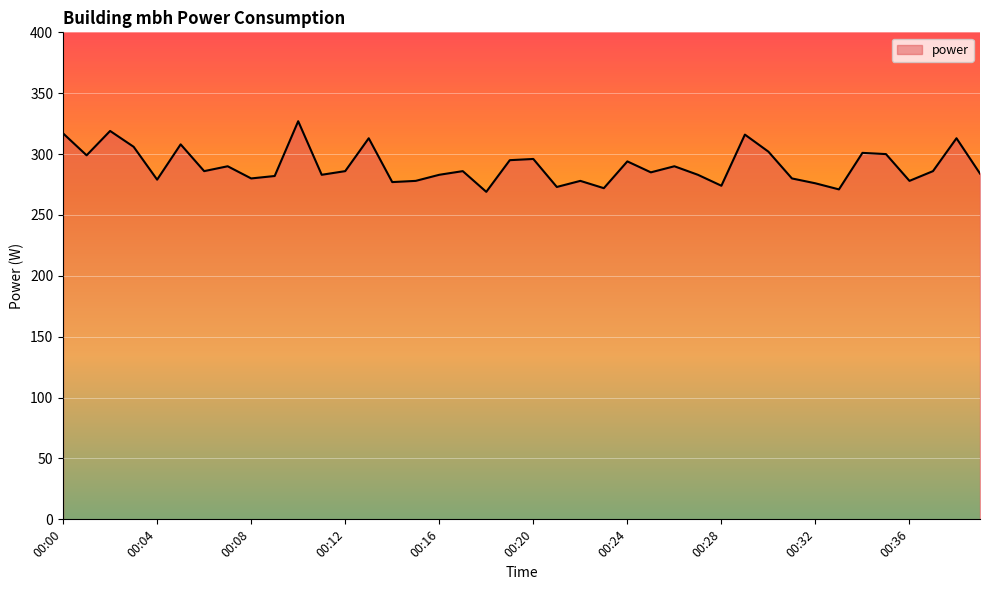

What is the maximum value shown in the chart?

327